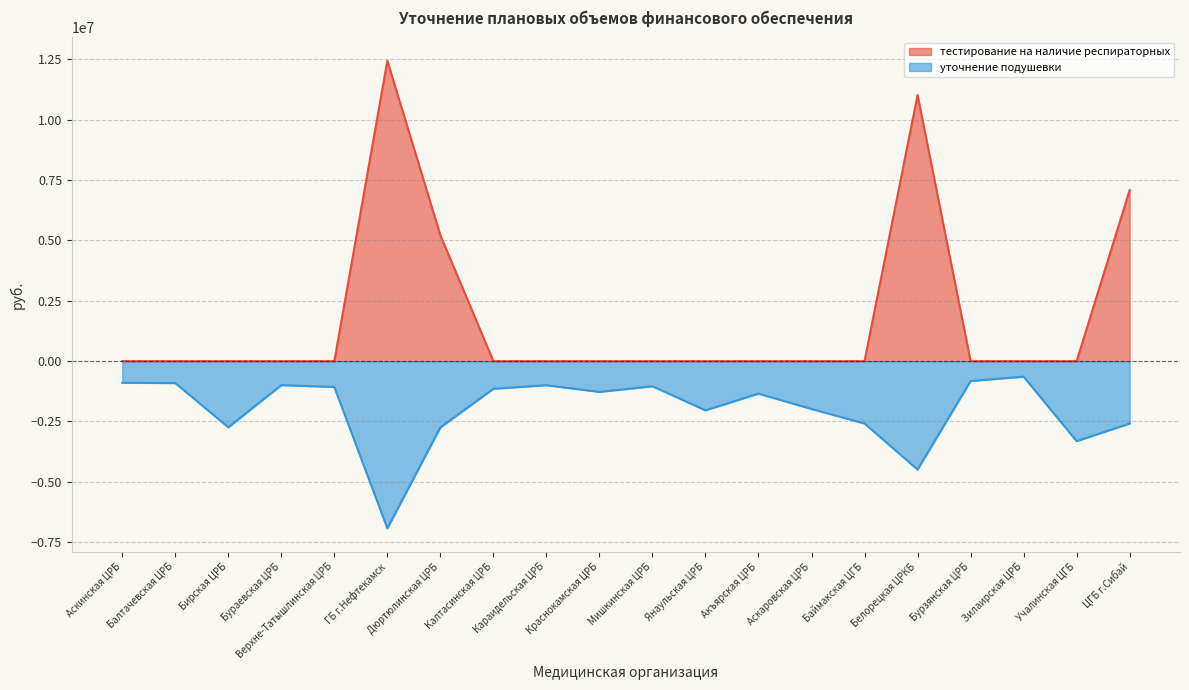

How many lines are shown in the chart?

2